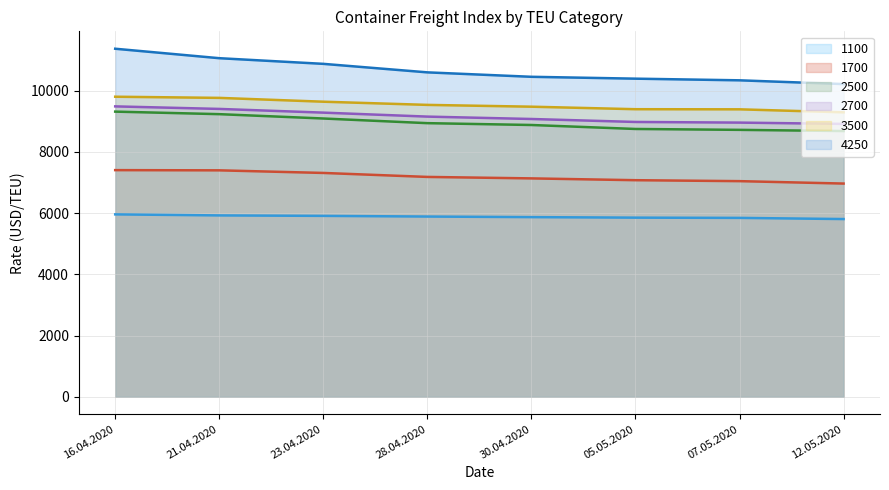

At which label does 2500_line first exceed 8942?

16.04.2020